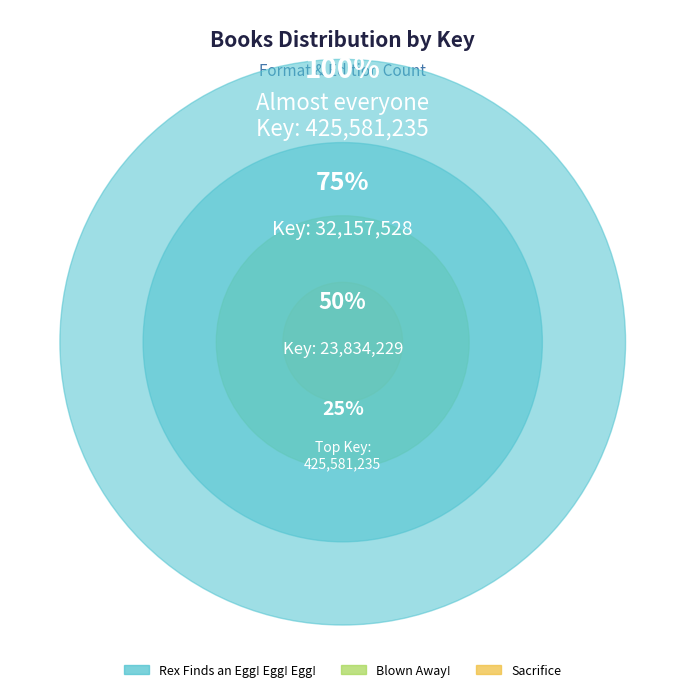

Is there a majority slice in this chart?

Yes